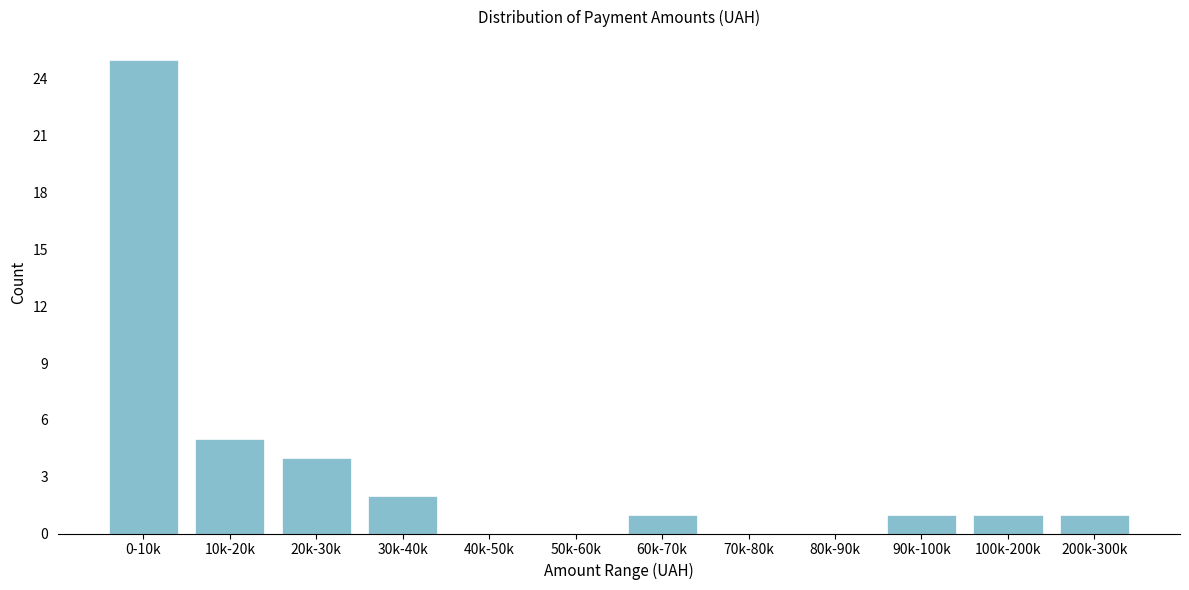

Reading right to left, list all the values displayed in this chart.

200k-300k=1	100k-200k=1	90k-100k=1	80k-90k=0	70k-80k=0	60k-70k=1	50k-60k=0	40k-50k=0	30k-40k=2	20k-30k=4	10k-20k=5	0-10k=25